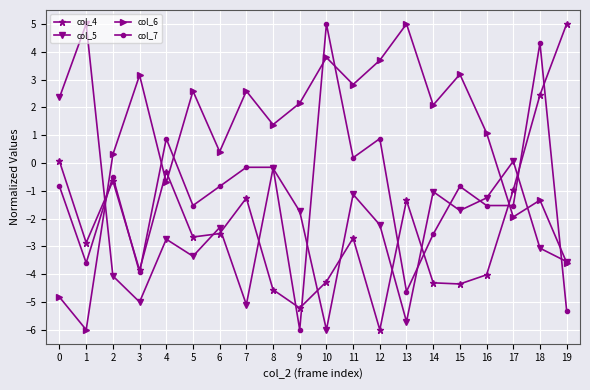

Is it true that col_6 equals 1.4 at 8?

True